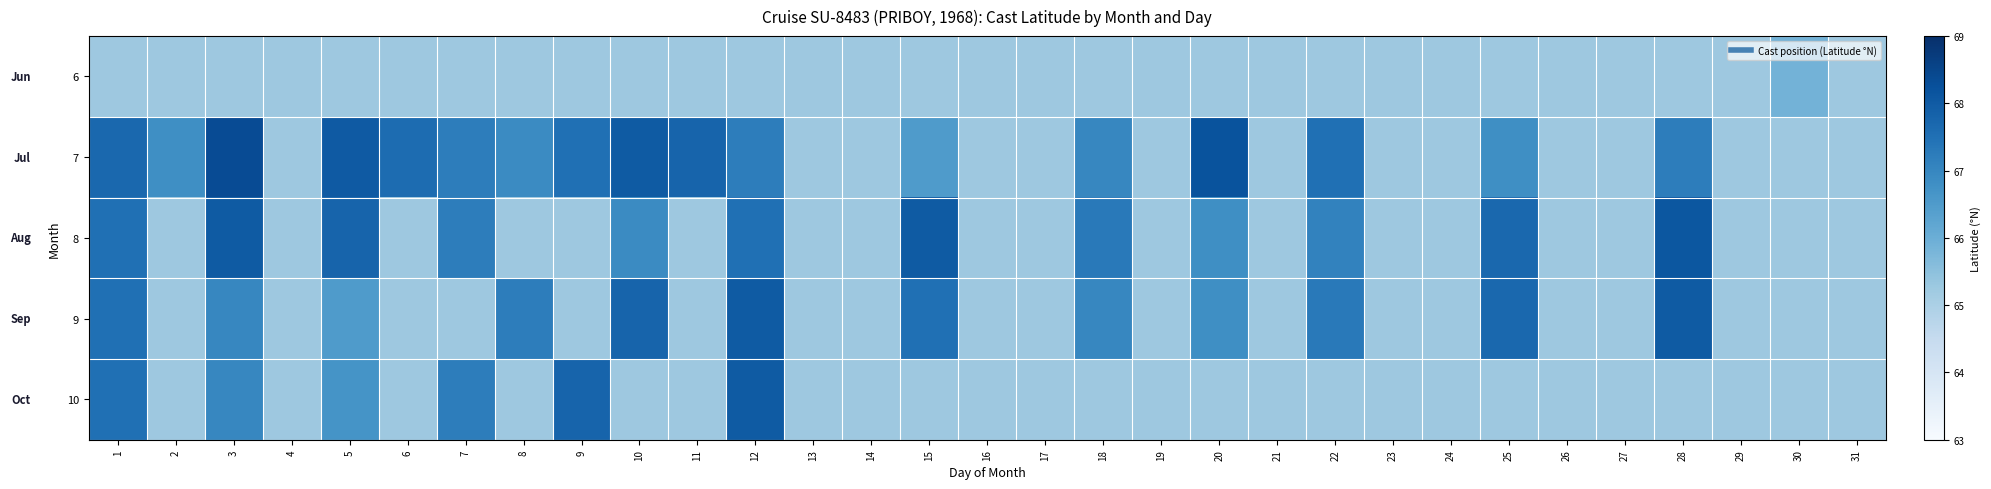

What is the difference between the maximum and minimum values in the 10 series?

1.3